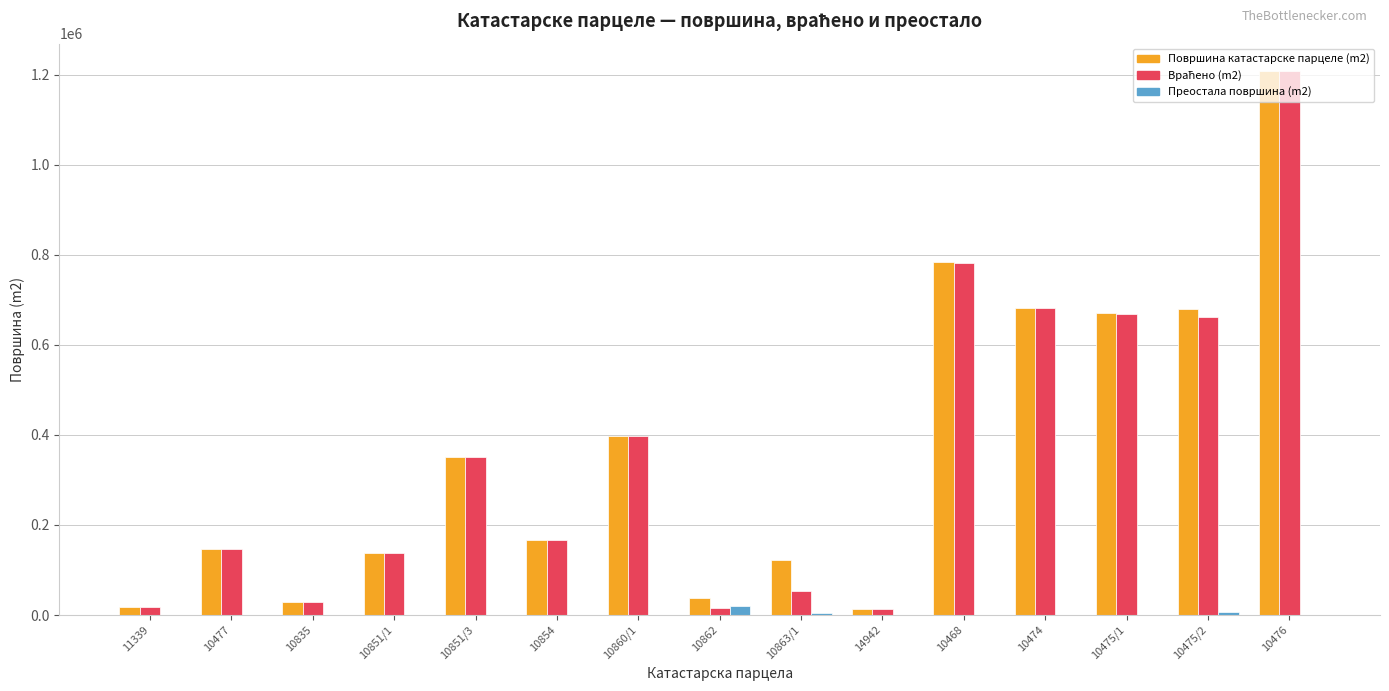

What is the maximum value shown in the chart?

1208697